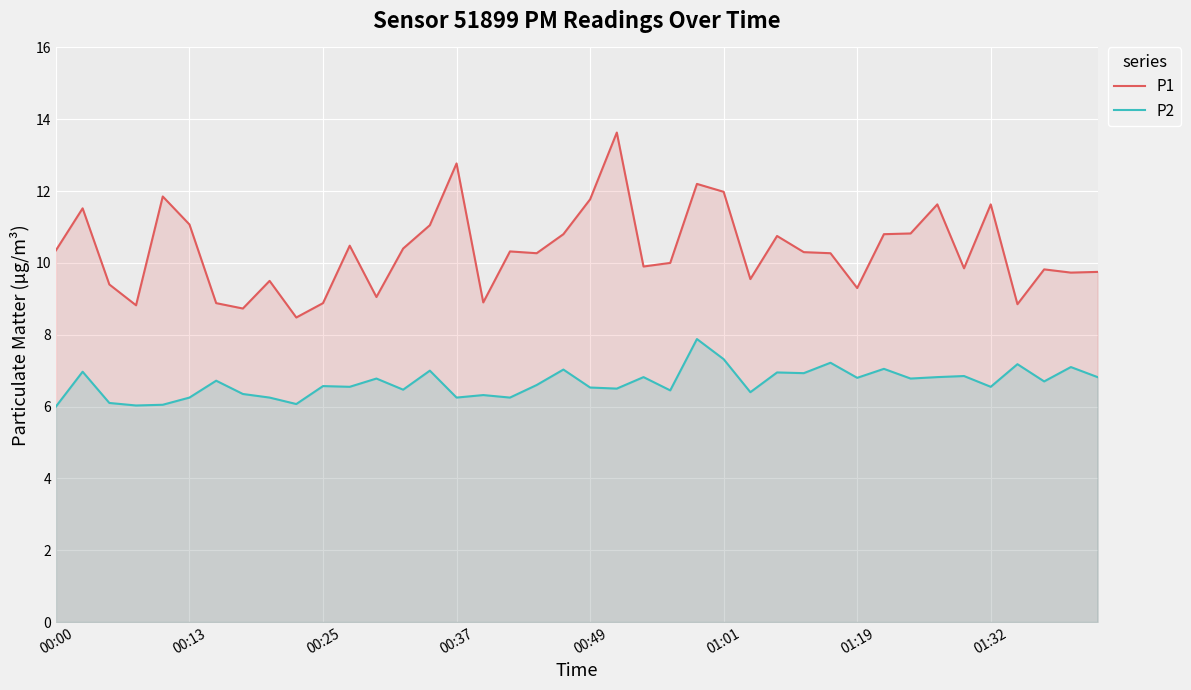

Reading left to right, extract all data points from this chart.

P1: 10.3	11.5	9.4	8.8	11.8	11.1	8.9	8.7	9.5	8.5	8.9	10.5	9.1	10.4	11.1	12.8	8.9	10.3	10.3	10.8	11.8	13.6	9.9	10.0	12.2	12.0	9.6	10.8	10.3	10.3	9.3	10.8	10.8	11.6	9.8	11.6	8.8	9.8	9.7	9.8
P2: 6.0	7.0	6.1	6.0	6.0	6.2	6.7	6.3	6.2	6.1	6.6	6.5	6.8	6.5	7.0	6.2	6.3	6.2	6.6	7.0	6.5	6.5	6.8	6.5	7.9	7.3	6.4	7.0	6.9	7.2	6.8	7.0	6.8	6.8	6.8	6.5	7.2	6.7	7.1	6.8